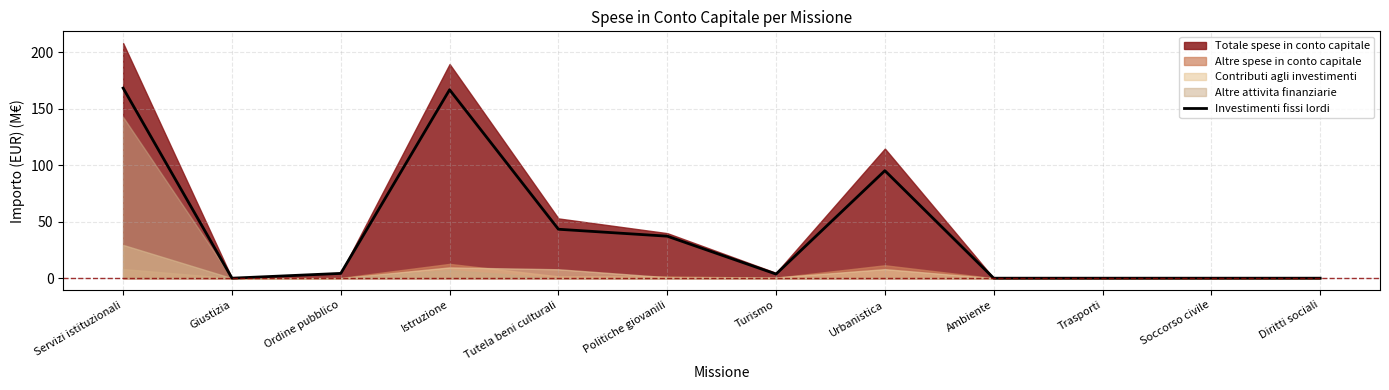

What is the difference between the values at Ambiente and Servizi istituzionali?

168.4